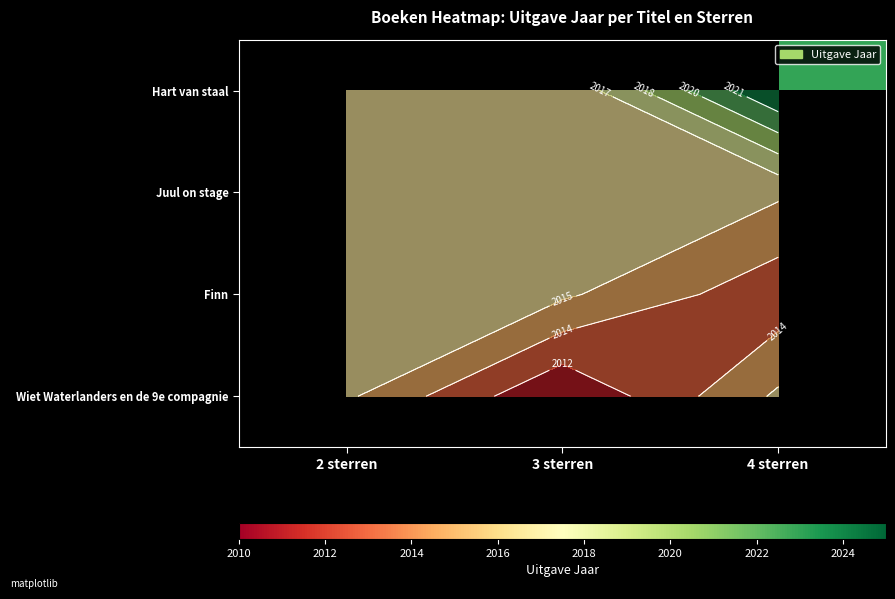

Is the value of Finn at 4 sterren greater than the value of Juul on stage at 3 sterren?

No